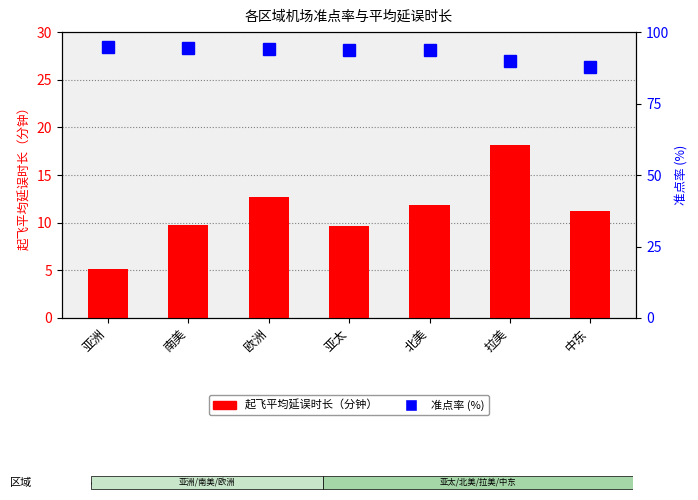

What is the difference between the highest and lowest values at 南美?

84.7